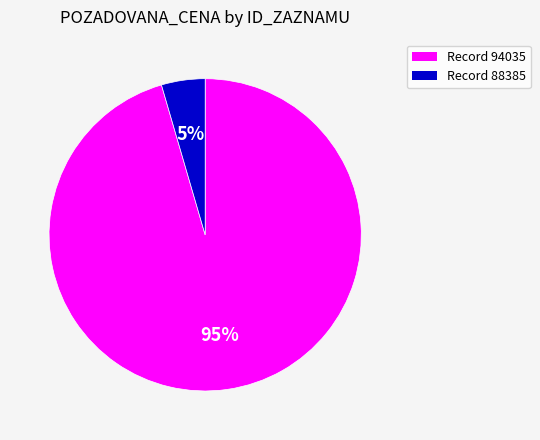

How many slices are in this pie chart?

2